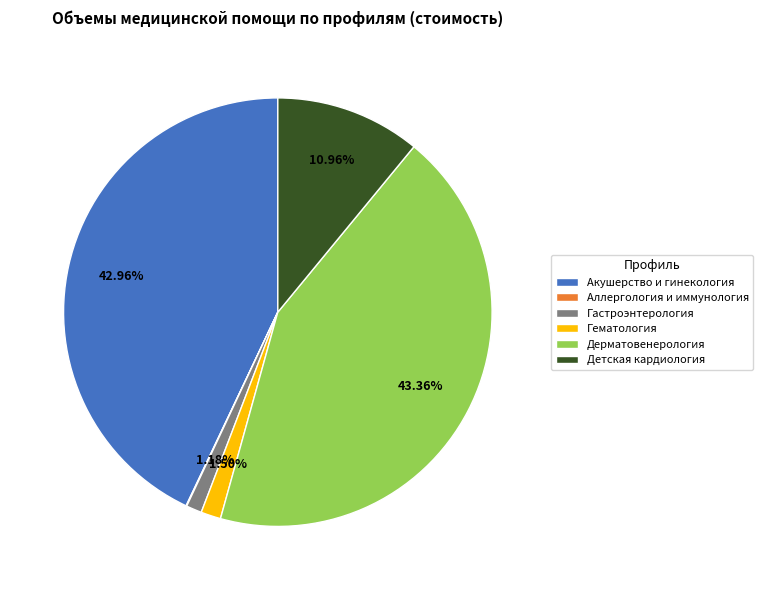

Which has a higher value, Детская кардиология or Акушерство и гинекология?

Акушерство и гинекология